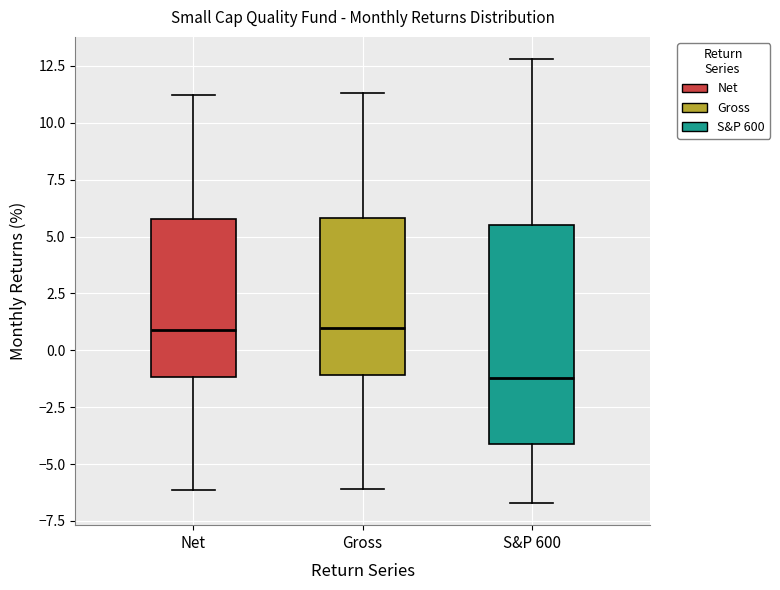

Reading left to right, read every box against the y-axis: the position of its median line, the range the box covers, and the ends of its whiskers. The values are not printed on the chart, so give them approximately, as read against the axis.

Net: median 1.0, box -1.0 to 6.0, whiskers -6.0 to 11.0
Gross: median 1.0, box -1.0 to 6.0, whiskers -6.0 to 11.5
S&P 600: median -1.0, box -4.0 to 5.5, whiskers -6.5 to 13.0